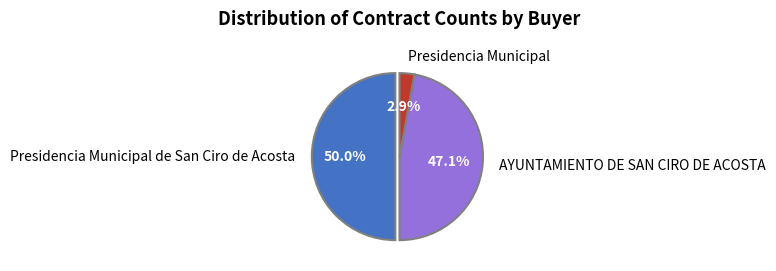

To the nearest percent, what percentage of the pie is Presidencia Municipal de San Ciro de Acosta?

50%